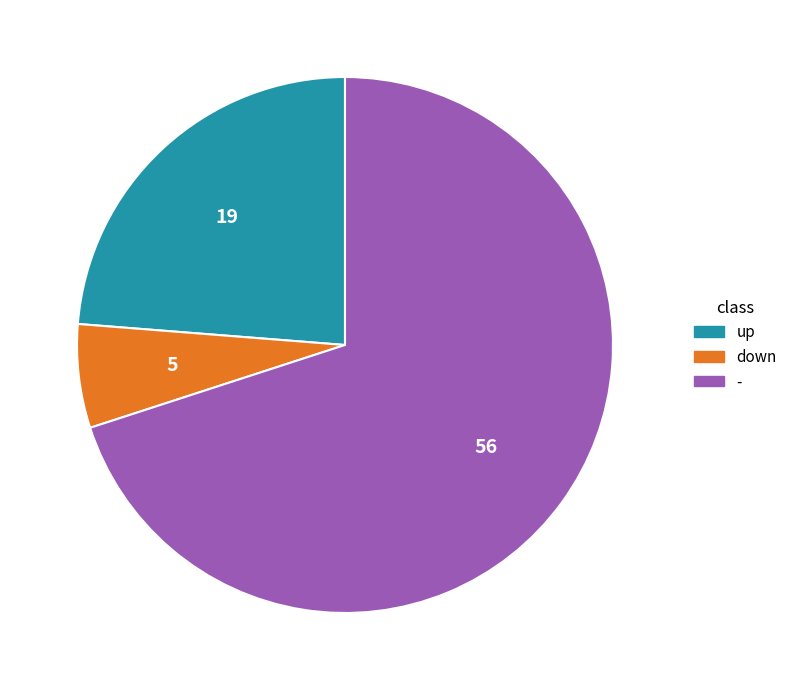

The - slice represents 70% of the pie. True or false?

True